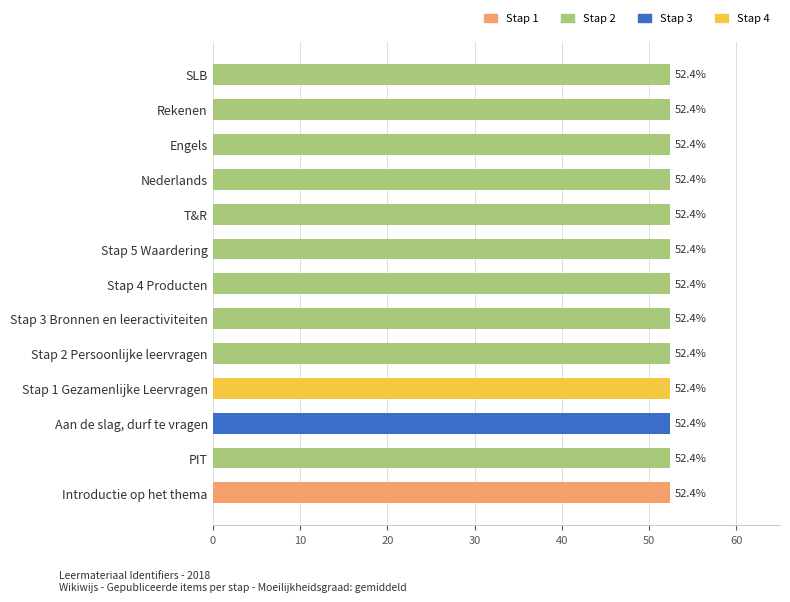

Reading top to bottom, transcribe all the data shown in this chart.

52.4	52.4	52.4	52.4	52.4	52.4	52.4	52.4	52.4	52.4	52.4	52.4	52.4